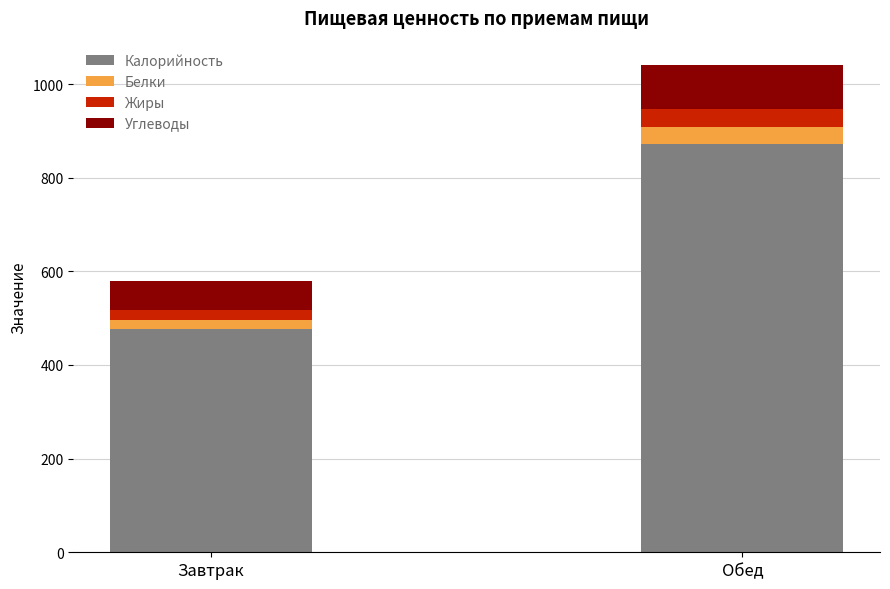

What is the approximate value of Калорийность at Обед?

871.3